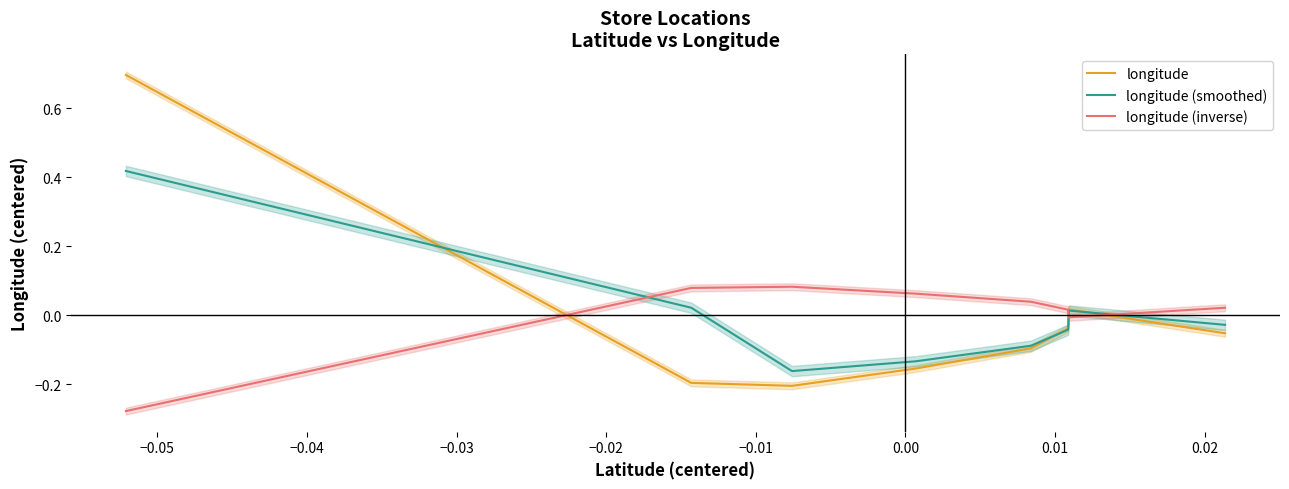

What is the maximum value shown in the chart?

0.7